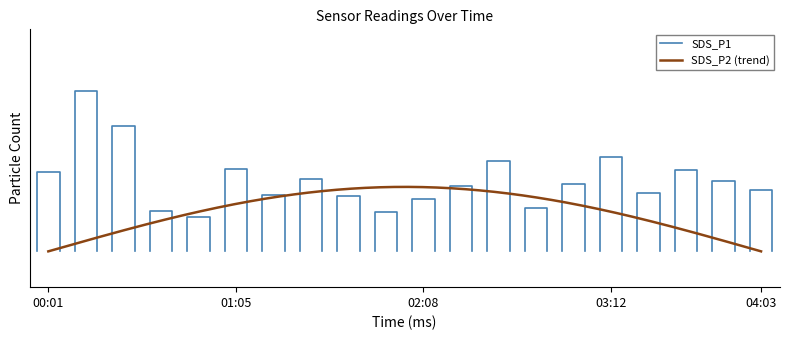

What is the maximum value shown in the chart?

17.7